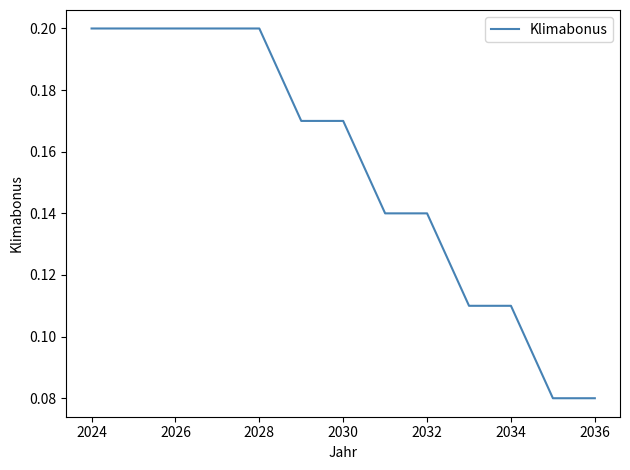

What is the average value?

0.2